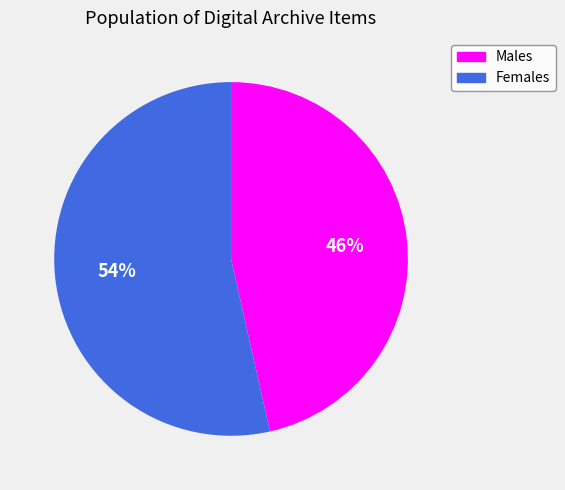

What is the smallest slice in the pie chart?

Males